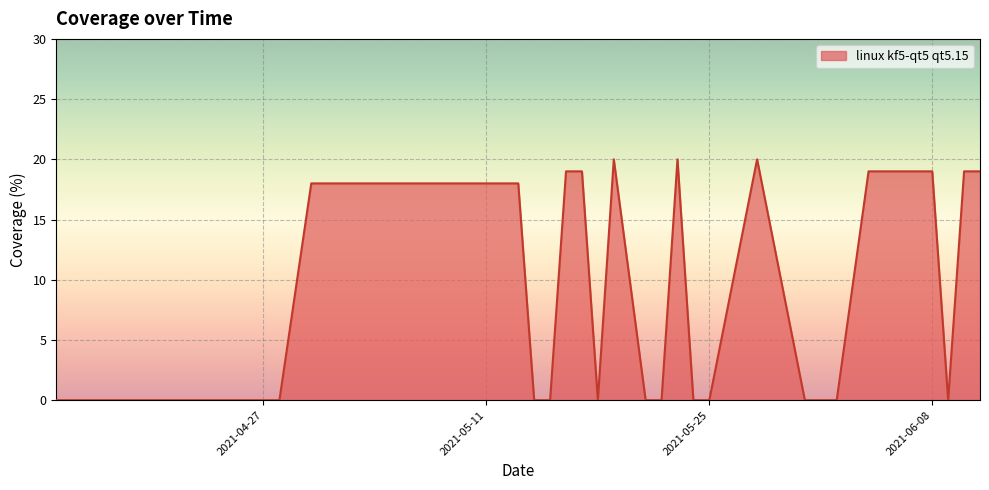

What is the maximum value shown in the chart?

20